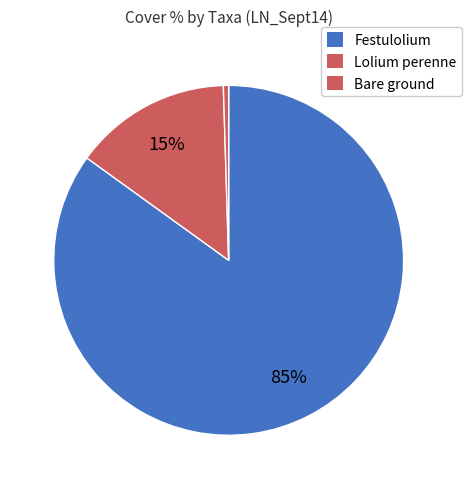

Count the number of slices in the pie.

3